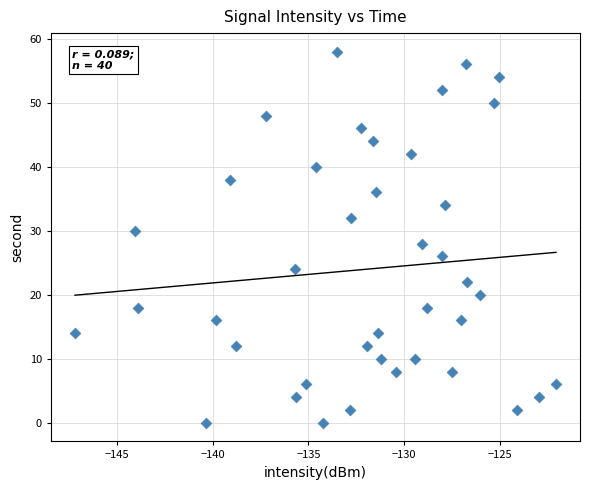

What is the range of Y values (max minus min)?

58